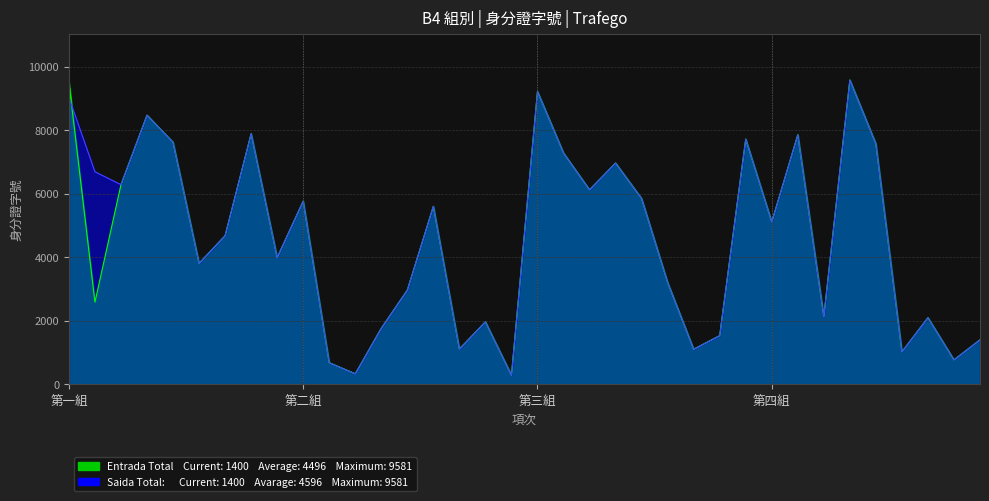

How many intersections are there between Entrada Total and Saida Total?

1